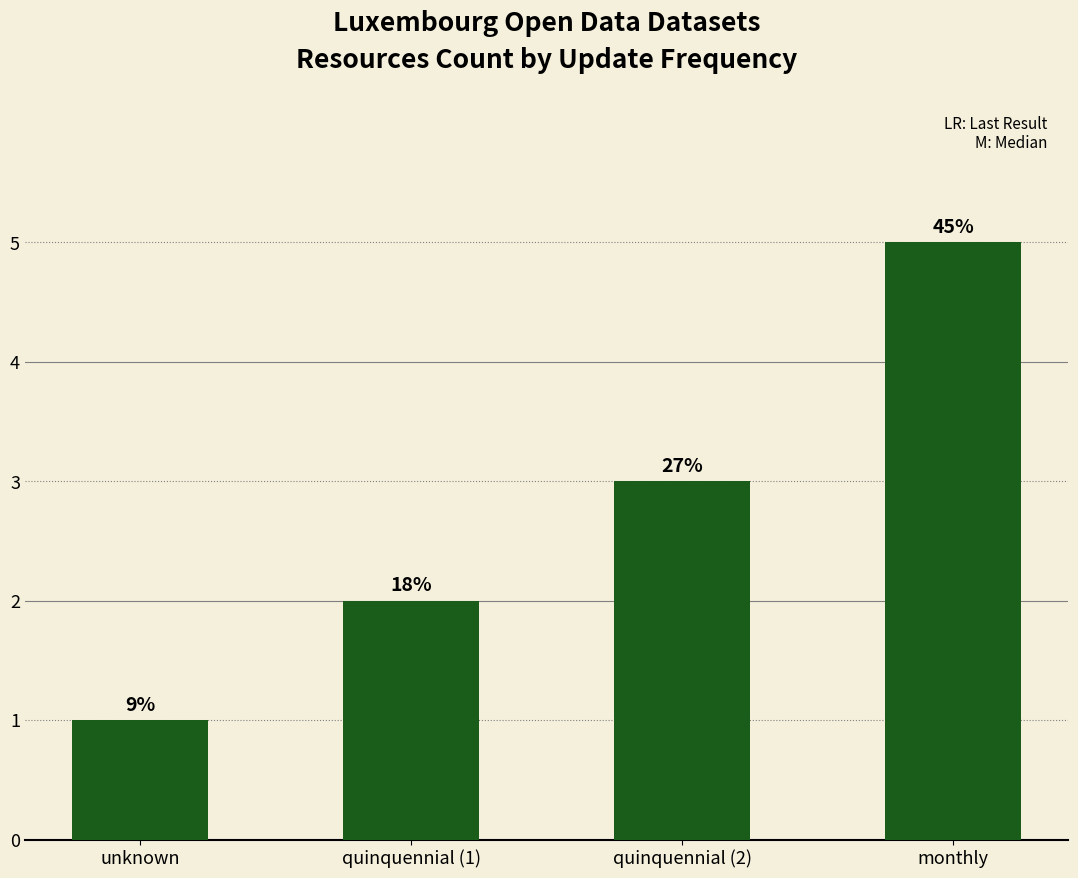

Between unknown and quinquennial (2), which is larger?

quinquennial (2)